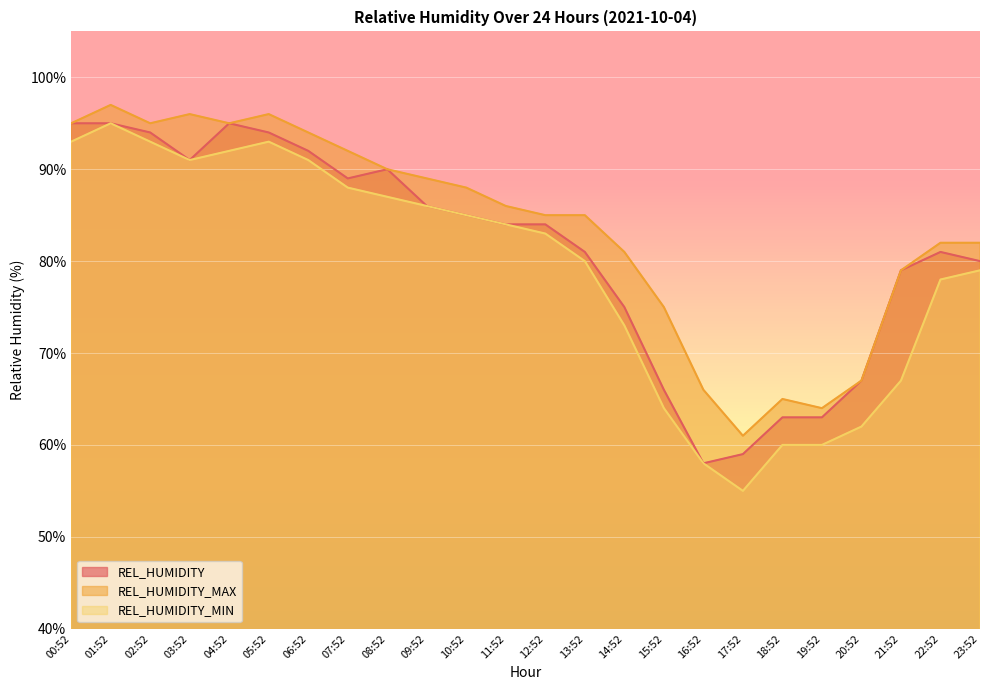

How many data points does each series have?

24